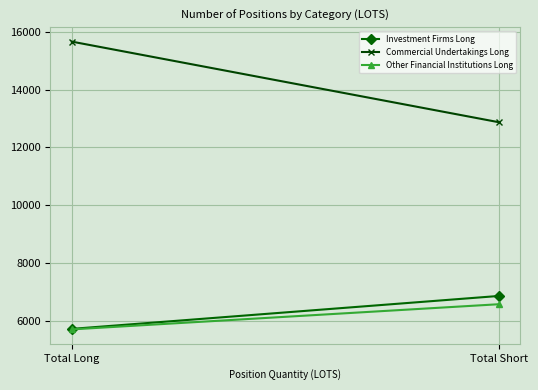

Between Total Long and Total Short, which is larger?

Total Short